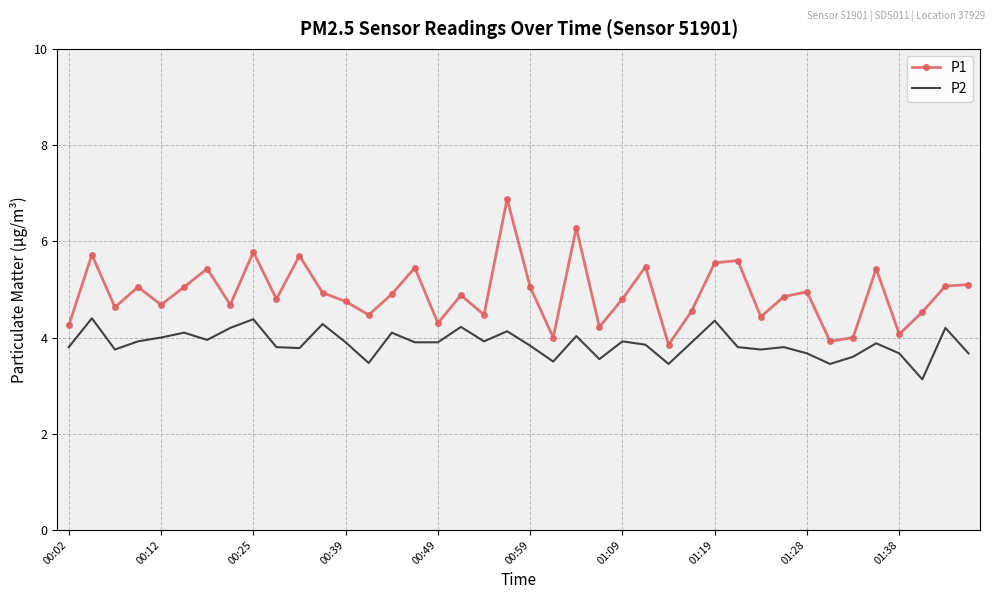

What is the highest value of the P2 series?

4.4